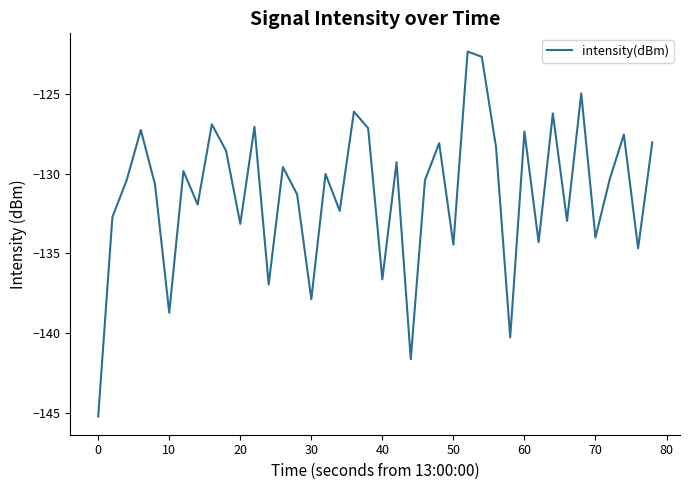

What is the difference between the maximum and second lowest values?

19.3